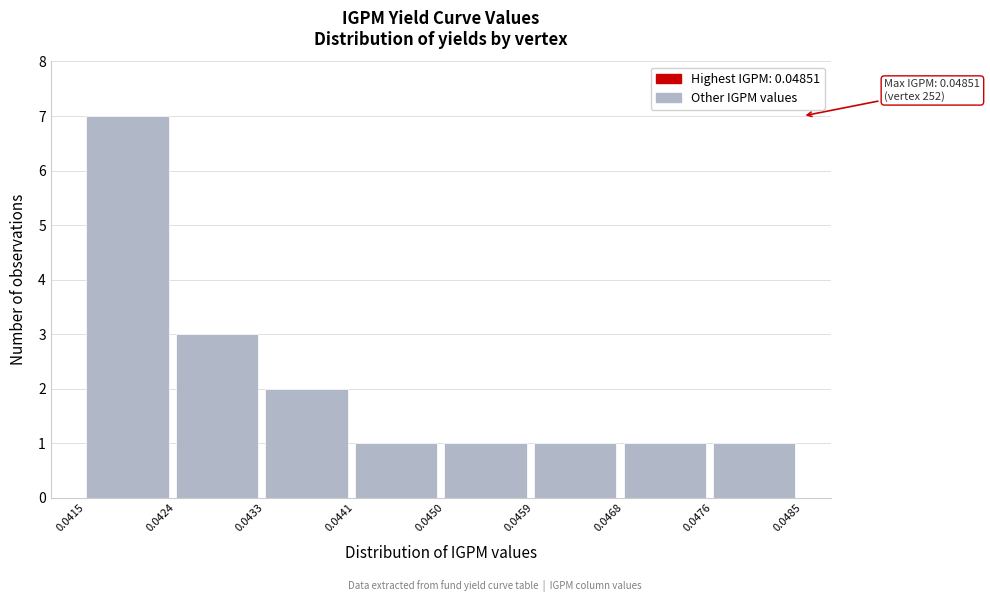

Over which range of the x-axis is the bar tallest?

0.0415 to 0.0424